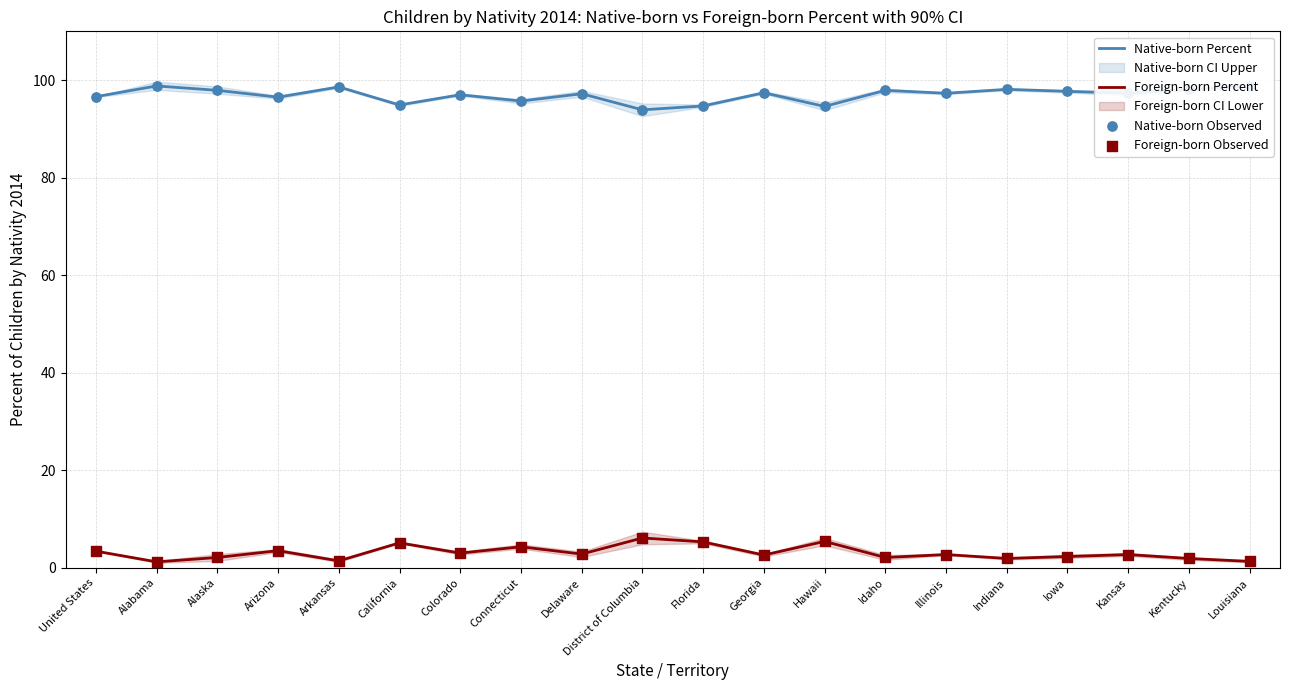

What is the approximate value of Foreign-born Percent at Connecticut?

4.3